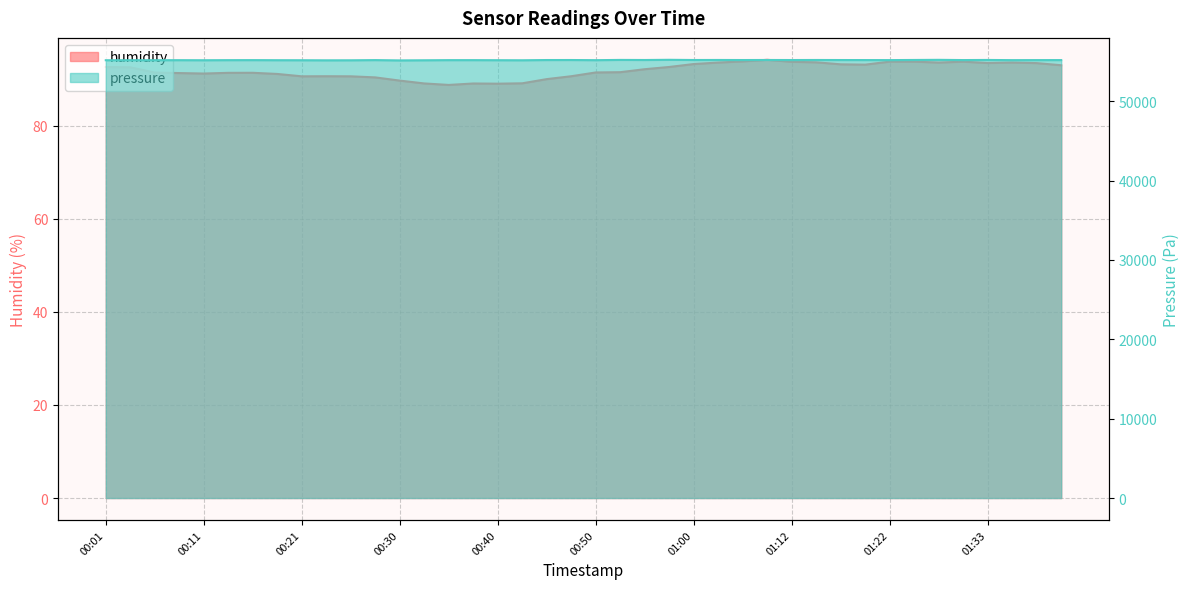

Count the number of data series in this chart.

2